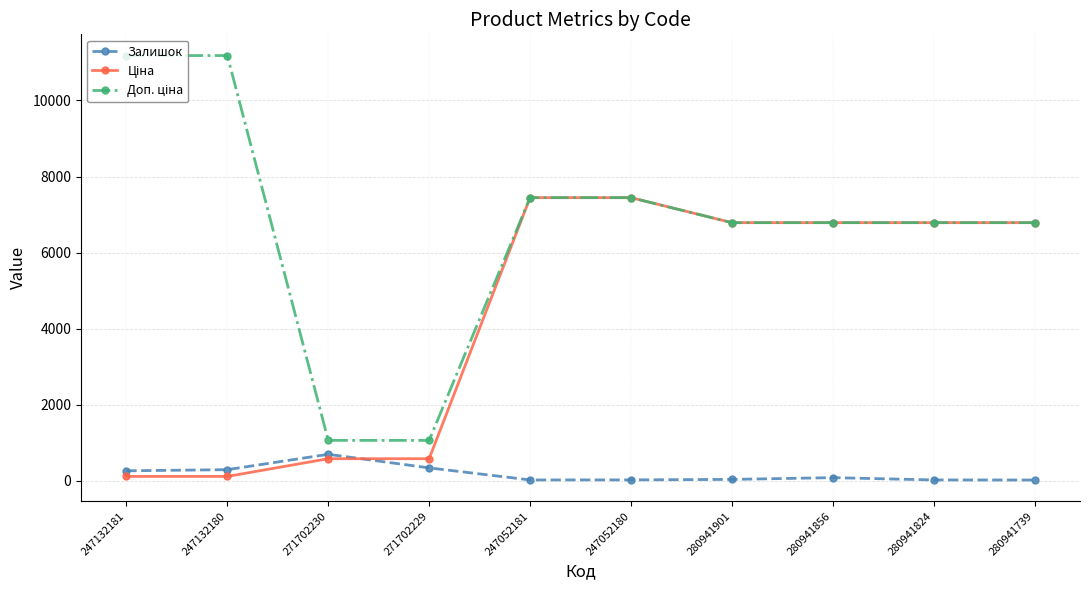

At how many categories does at least one series exceed 7319?

4